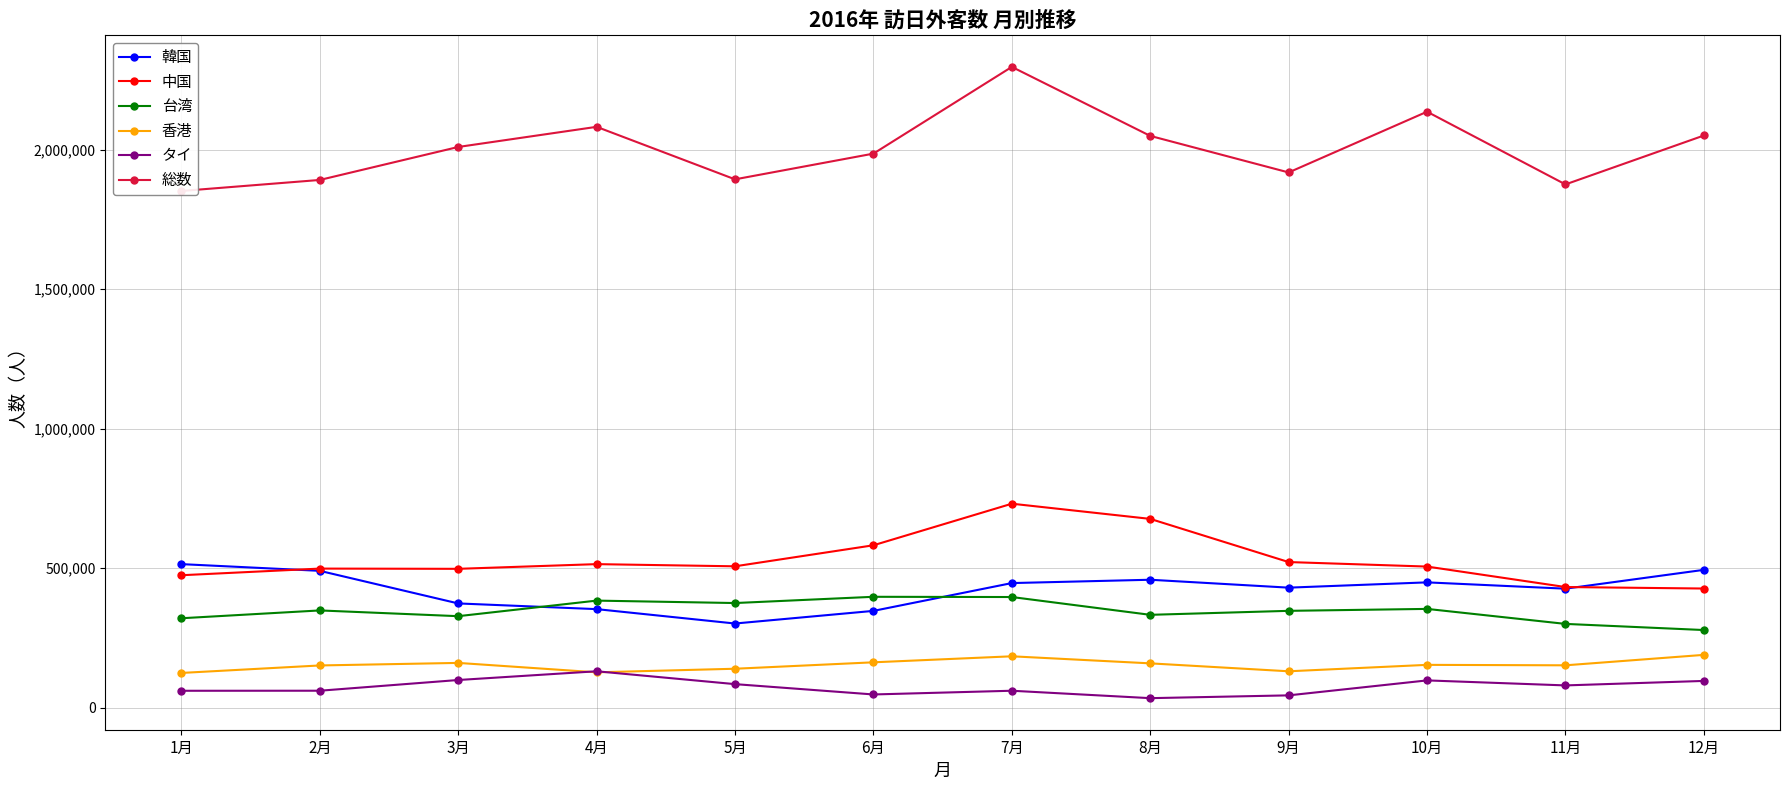

What is the difference between the 台湾 values at 8月 and 1月?

12279